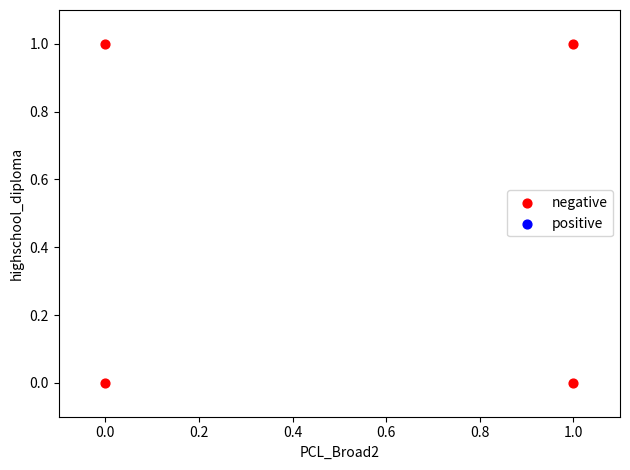

List the coordinates of all points as (Y, X) pairs, reading left to right.

(1, 0)  (0, 0)  (1, 1)  (0, 1)